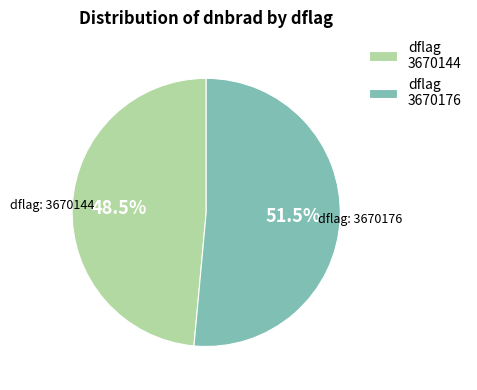

Combined, do dflag 3670176 and dflag 3670144 account for over 50%?

Yes